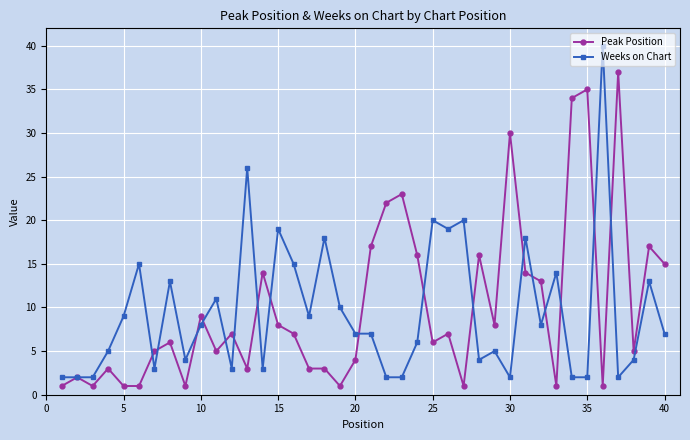

How many lines are shown in the chart?

2